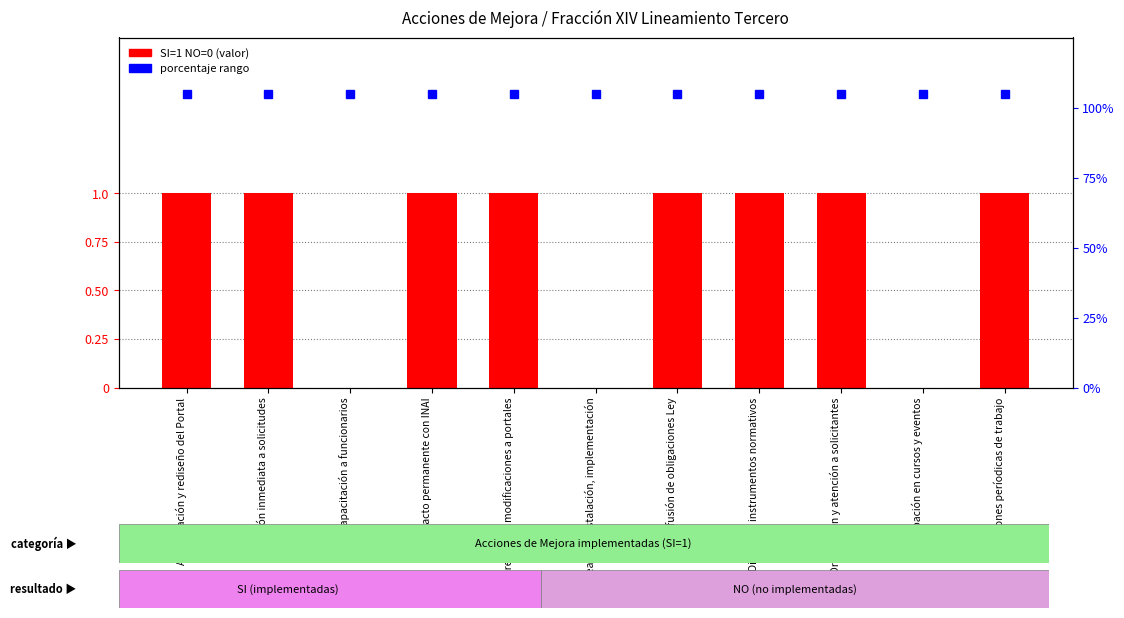

What is the label of the 2nd bar from the right?

Participación en cursos y eventos